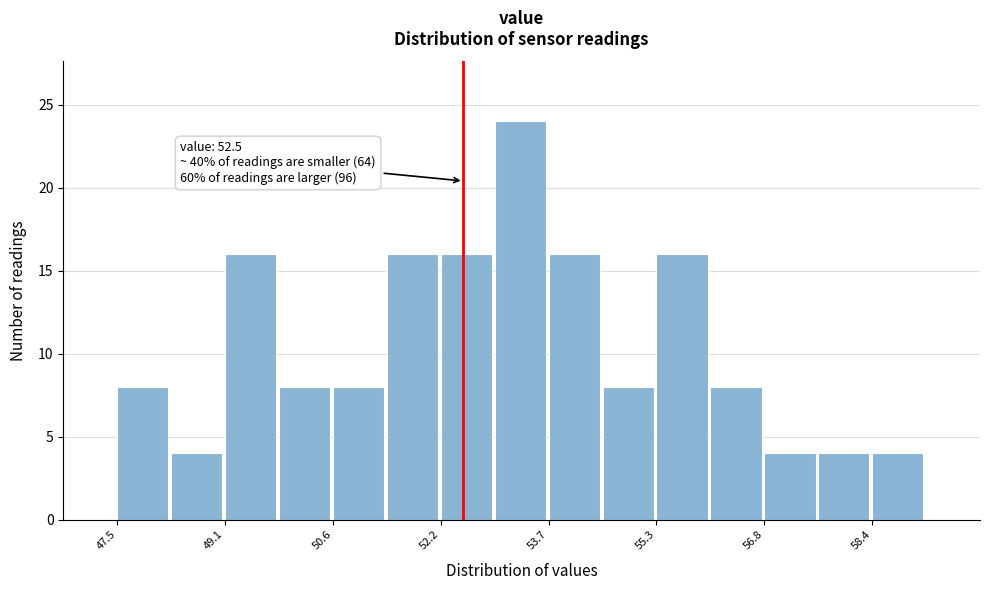

Around what value on the x-axis is the tallest bar? Give the approximate position of its centre, as read against the axis.

53.4